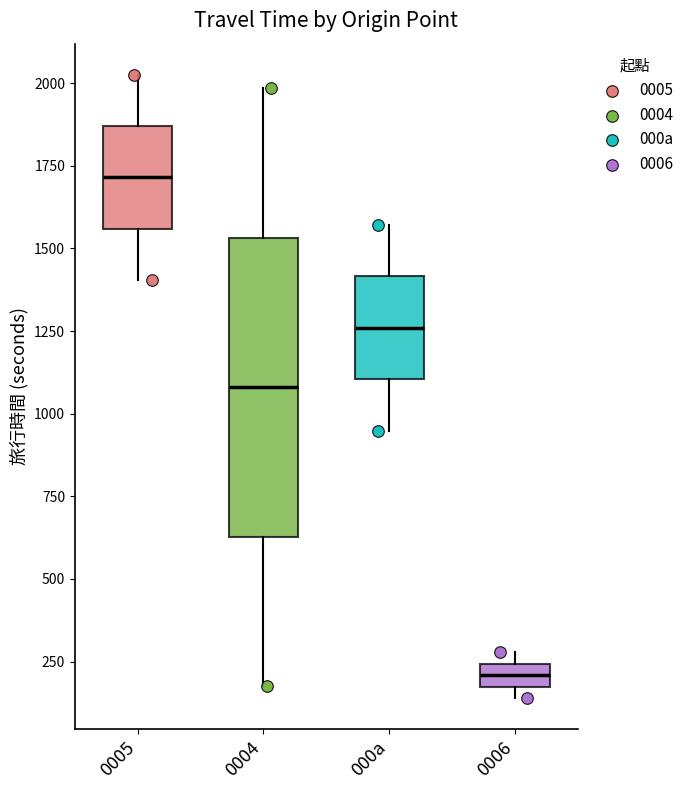

Which box is the tallest, from its lower edge to its upper edge?

0004